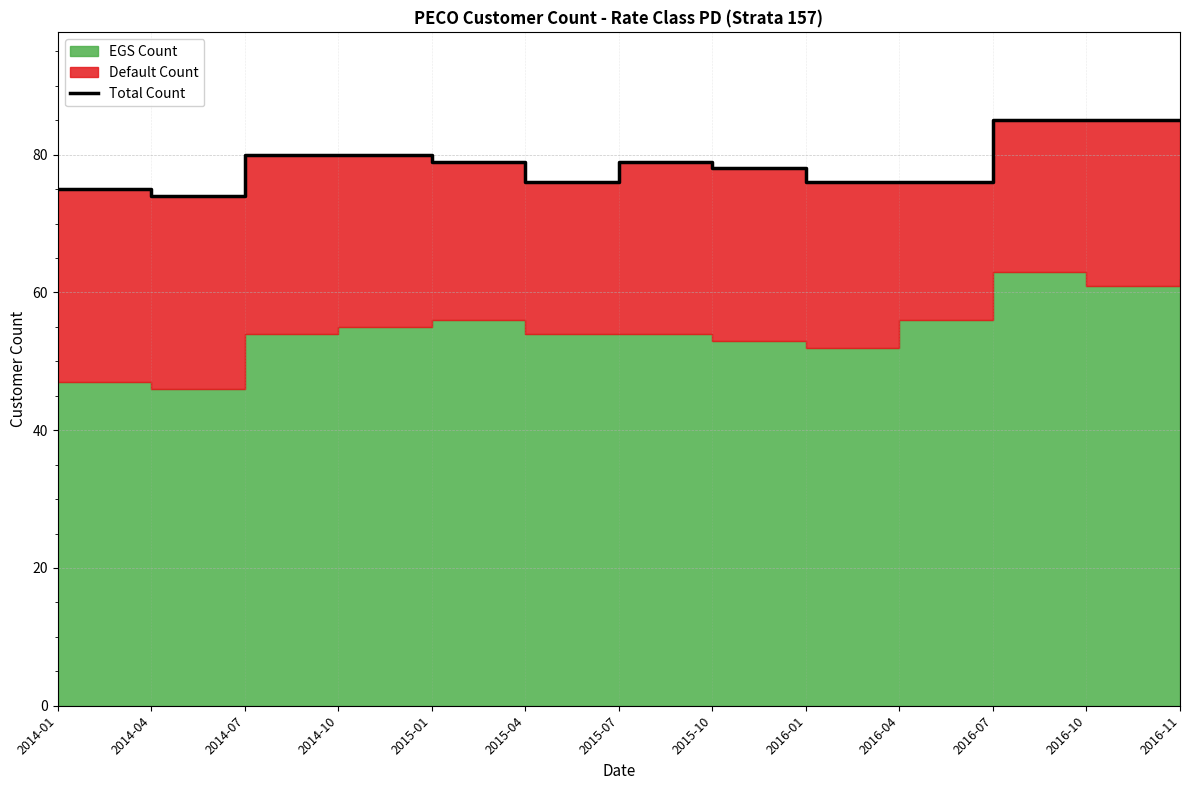

At which label does the data first exceed 79?

2014-07